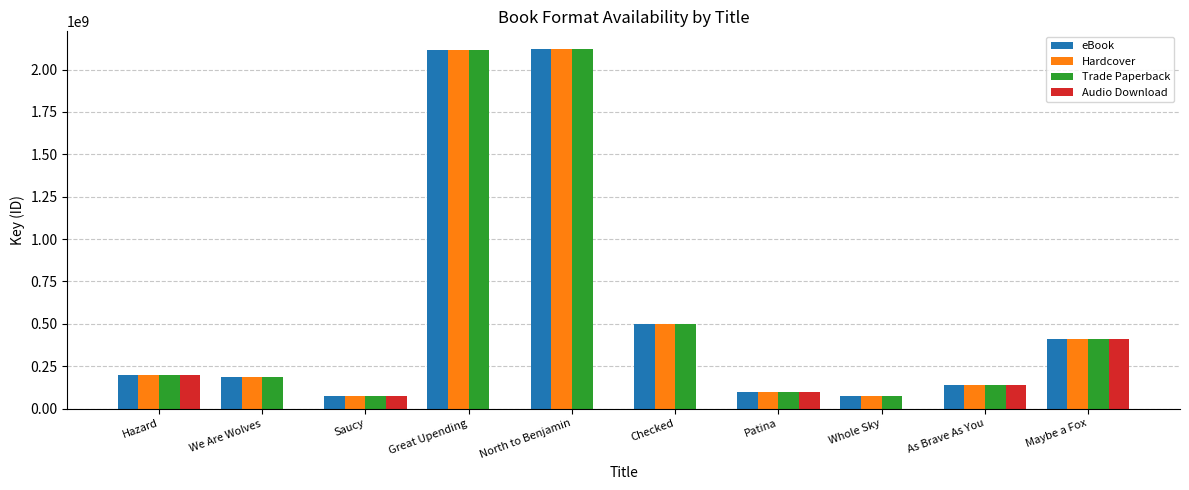

Is the value of Audio Download at Hazard greater than the value of Trade Paperback at Checked?

No